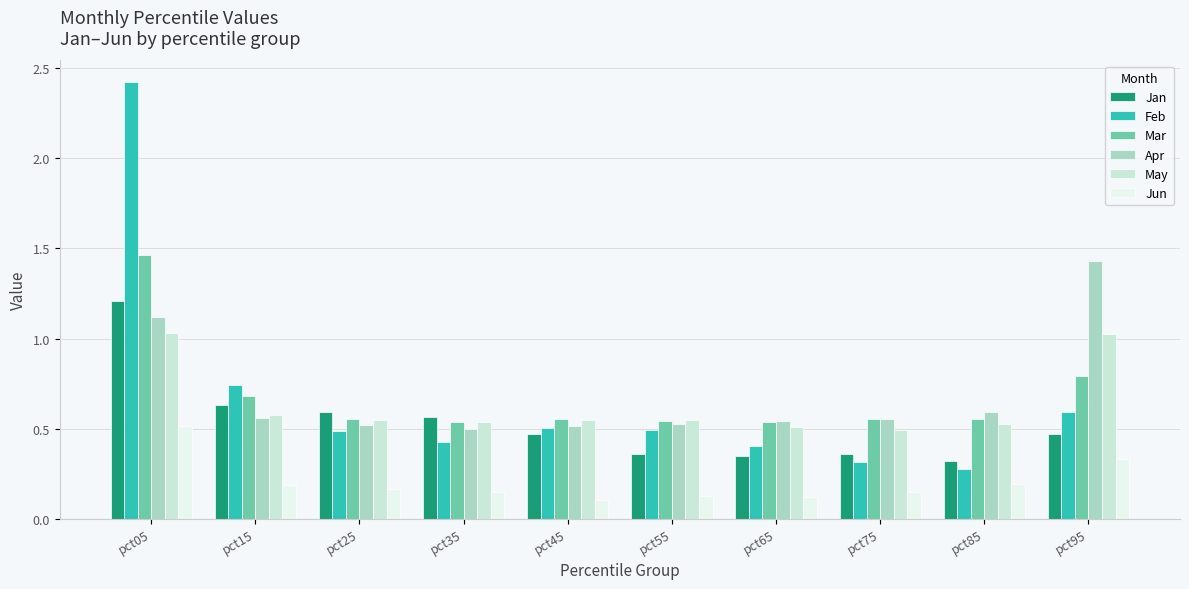

Which series has the largest range (max minus min)?

Feb